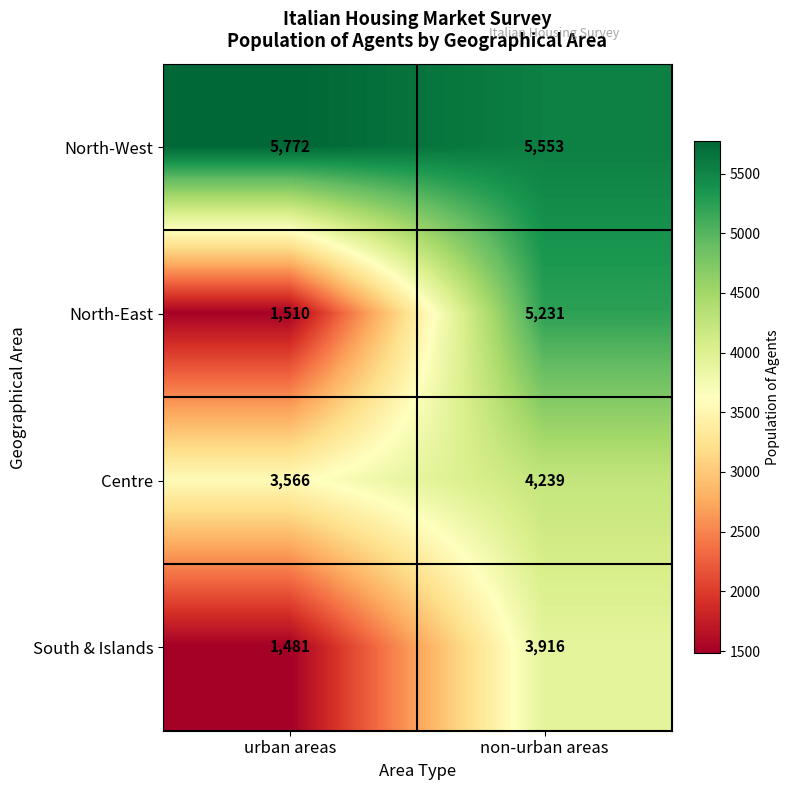

At how many categories does at least one series exceed 5232?

2